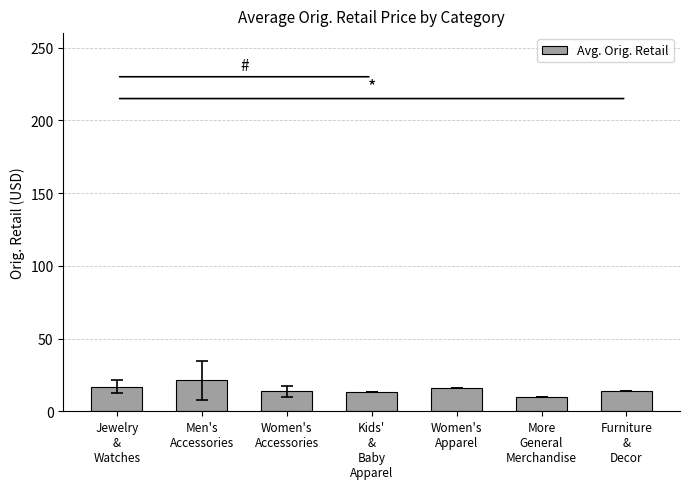

What is the sum of all values?

105.0